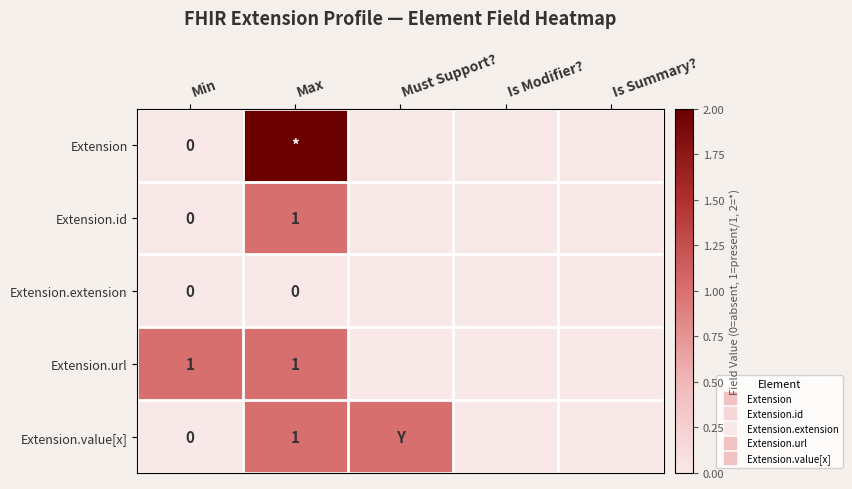

How many series are shown in this chart?

5